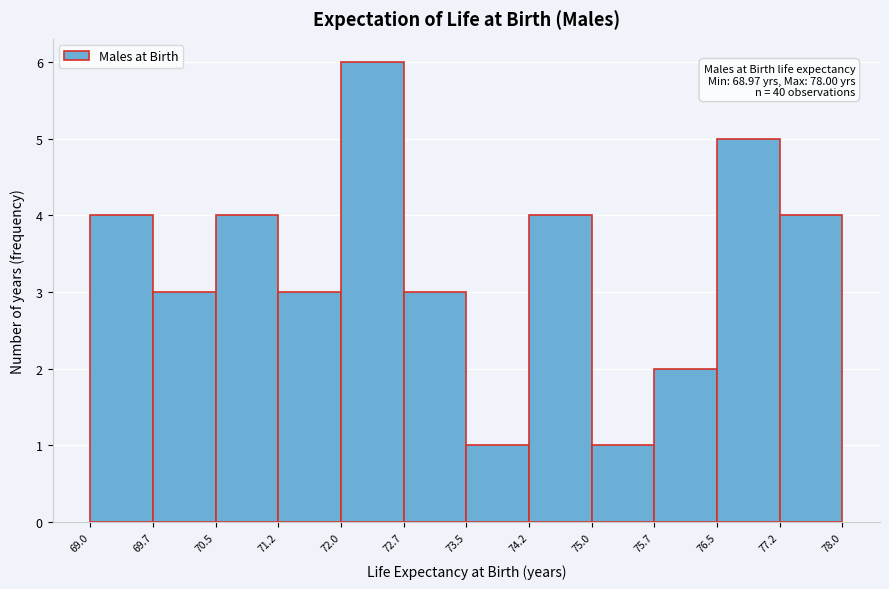

Which range on the x-axis has the tallest bar?

72.0 to 72.7